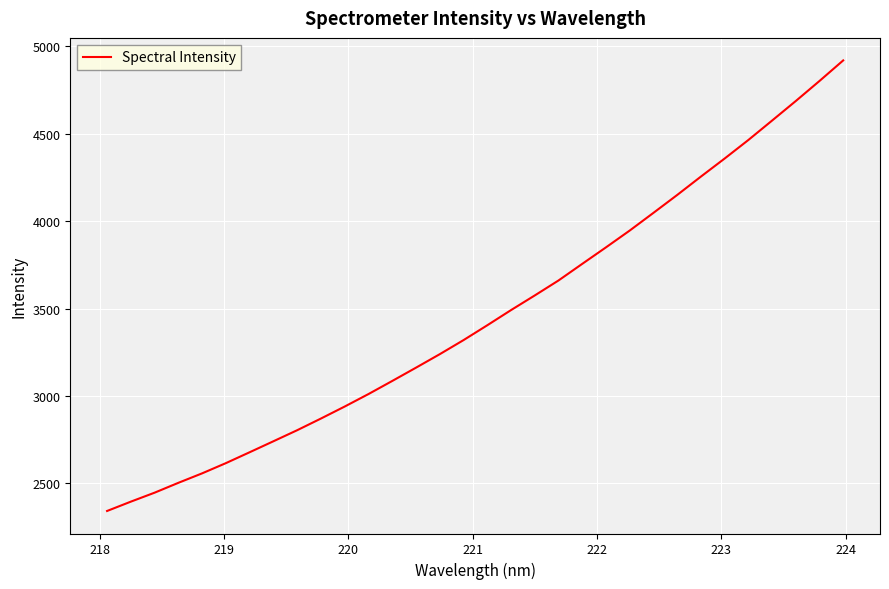

What is the maximum value shown in the chart?

4918.2